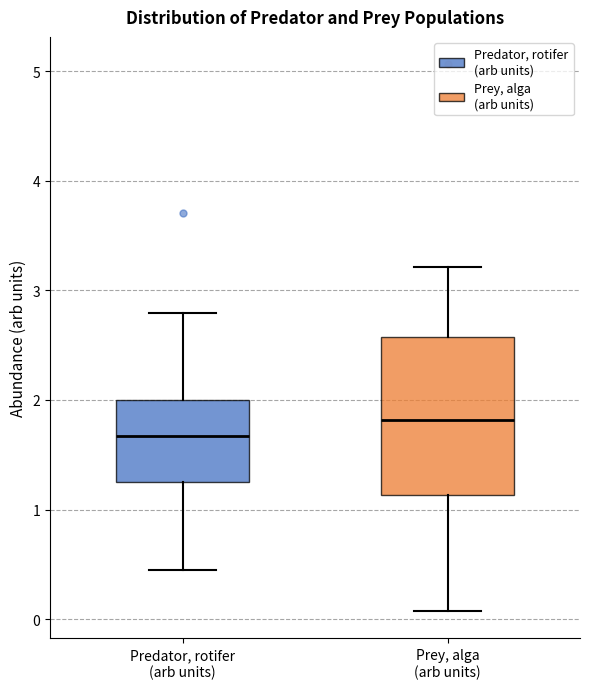

Comparing the boxes themselves (not the whiskers), which one is the tallest?

Prey, alga (arb units)